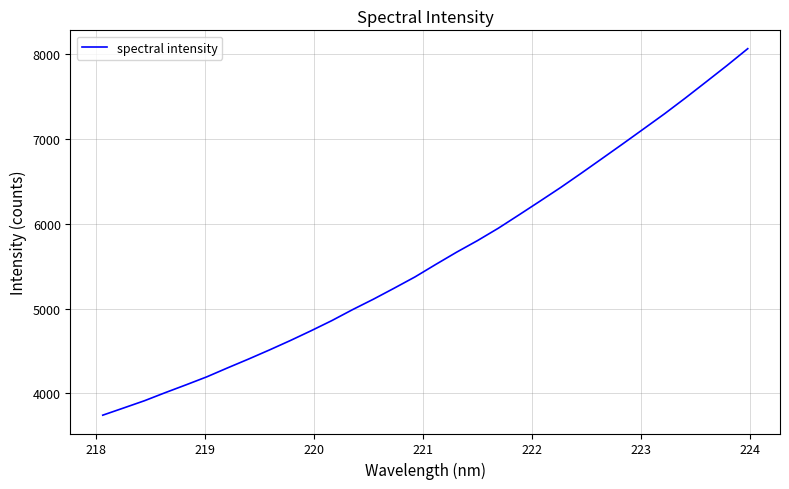

How many categories are shown in the chart?

32